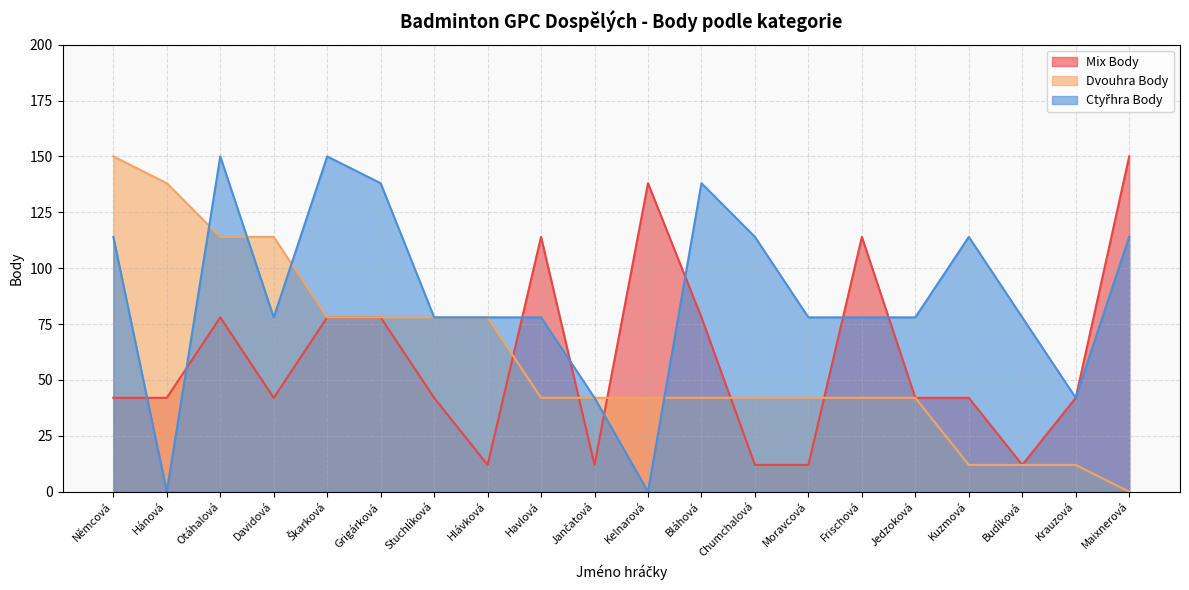

True or false: Dvouhra Body has a value of 175 at Otáhalová.

False